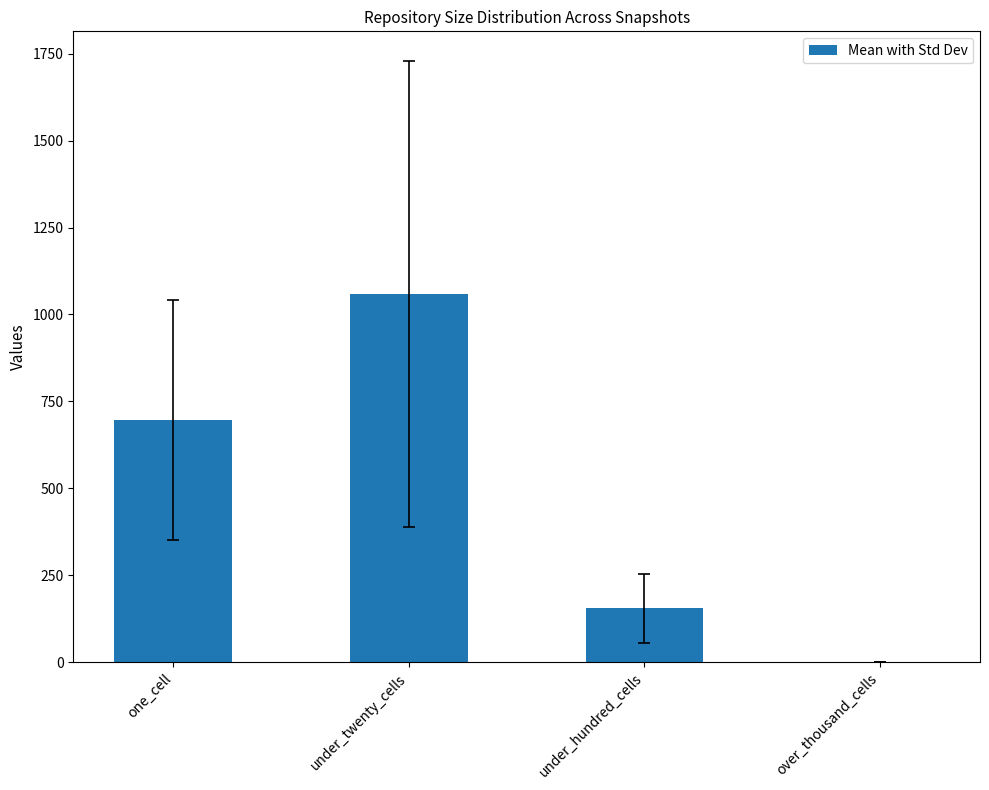

What is the sum of all values?

1911.0